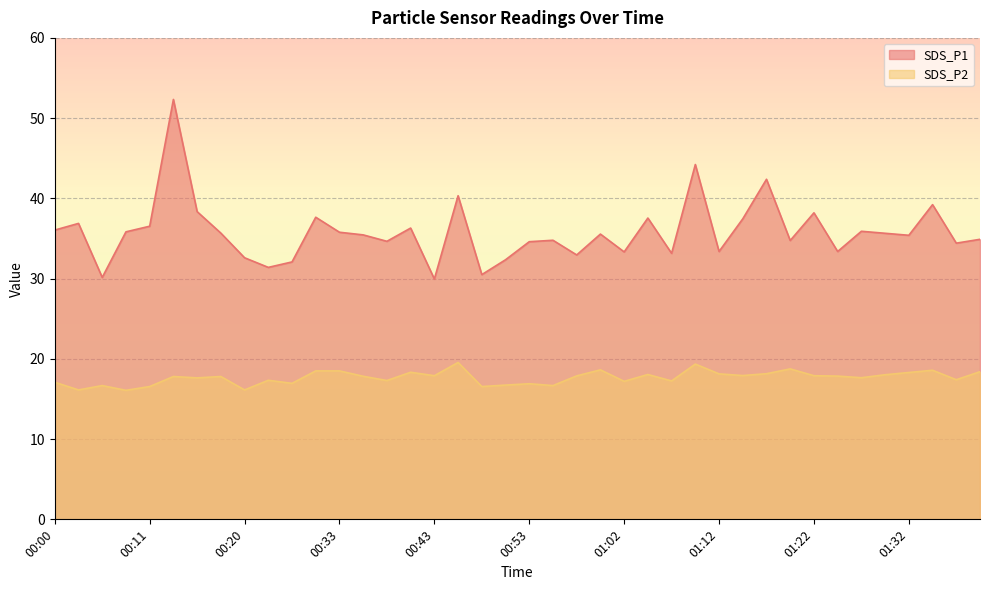

Count the number of data series in this chart.

2